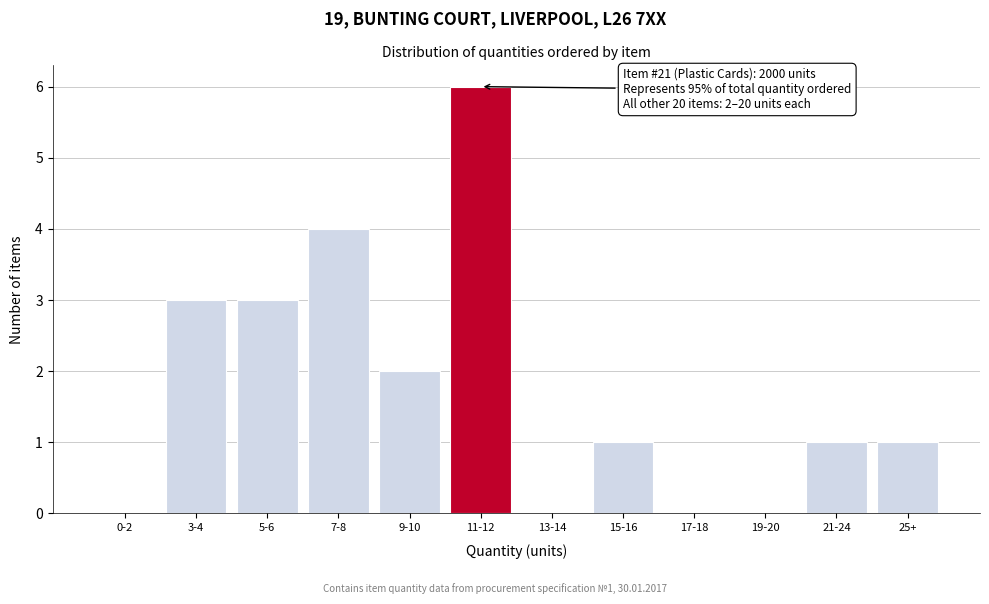

Reading right to left, what are all the values shown in this chart?

25+=1	21-24=1	19-20=0	17-18=0	15-16=1	13-14=0	11-12=6	9-10=2	7-8=4	5-6=3	3-4=3	0-2=0